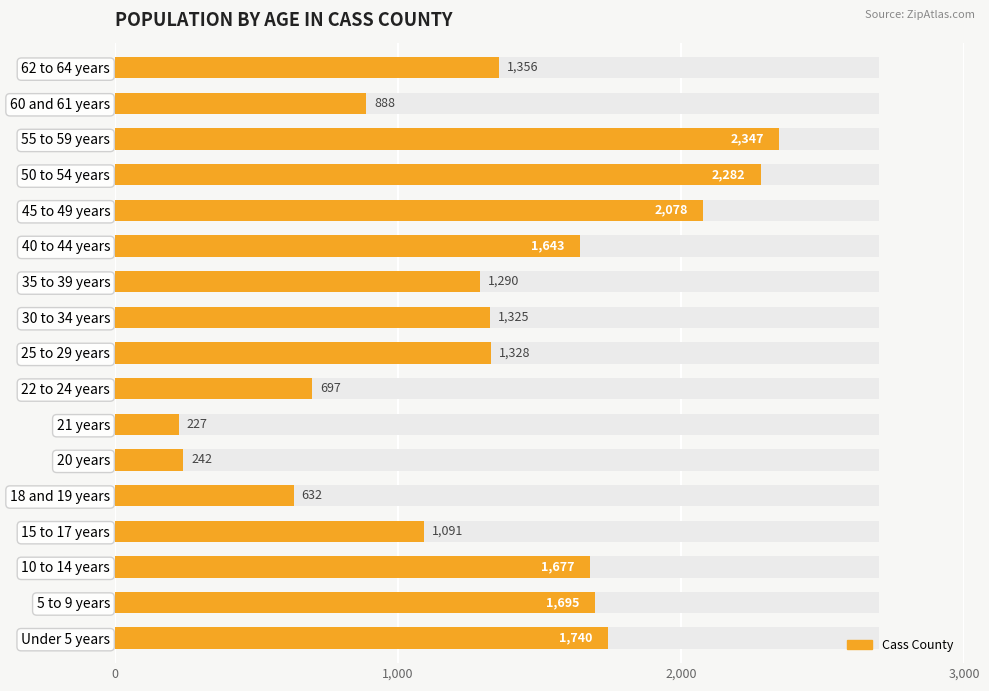

Is it true that the value at 62 to 64 years is 280?

False